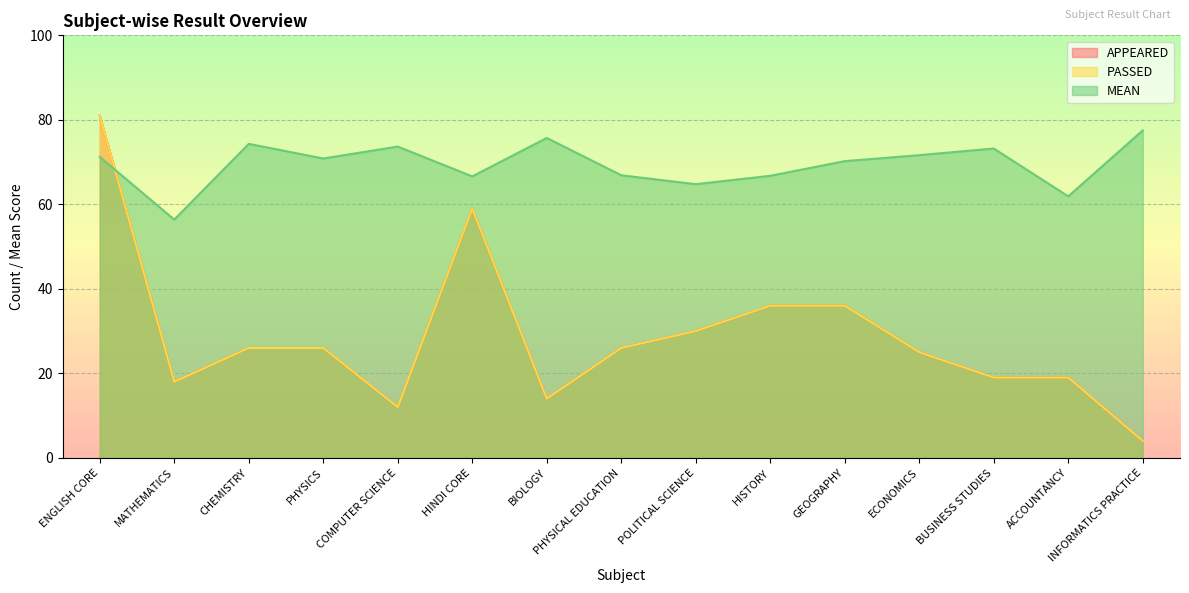

At which label is MEAN closest to 66?

HINDI CORE